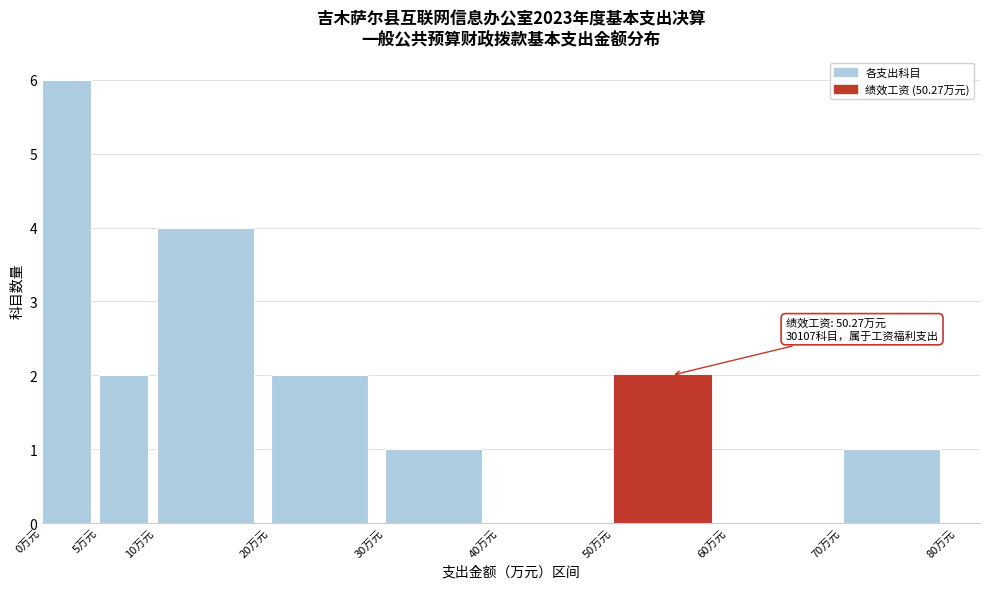

Which range on the x-axis has the tallest bar?

0 to 5